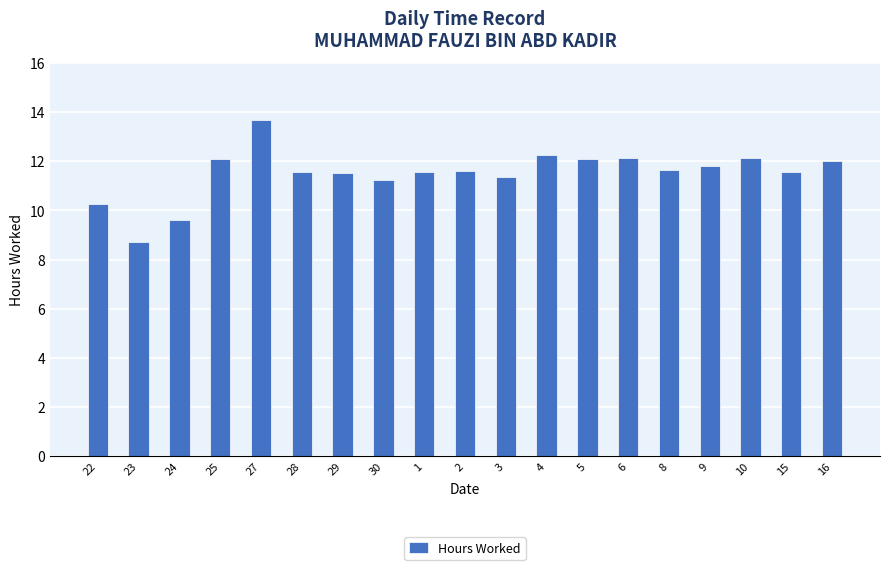

Which has a higher value, 2 or 4?

4